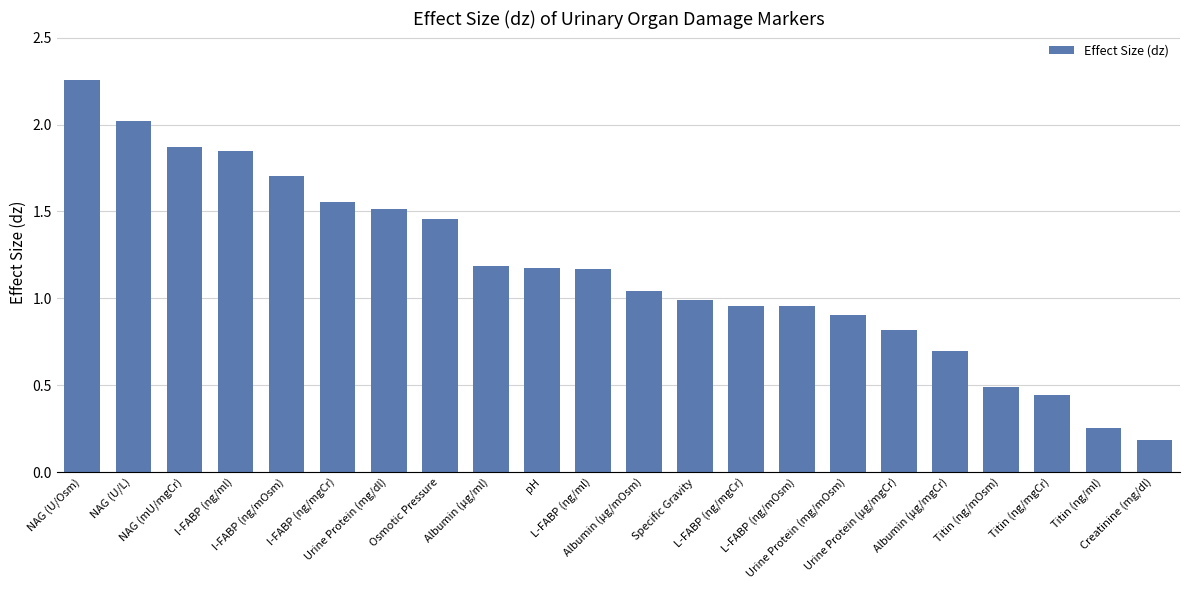

True or false: the data shows 1.0 at L-FABP (ng/mgCr).

True